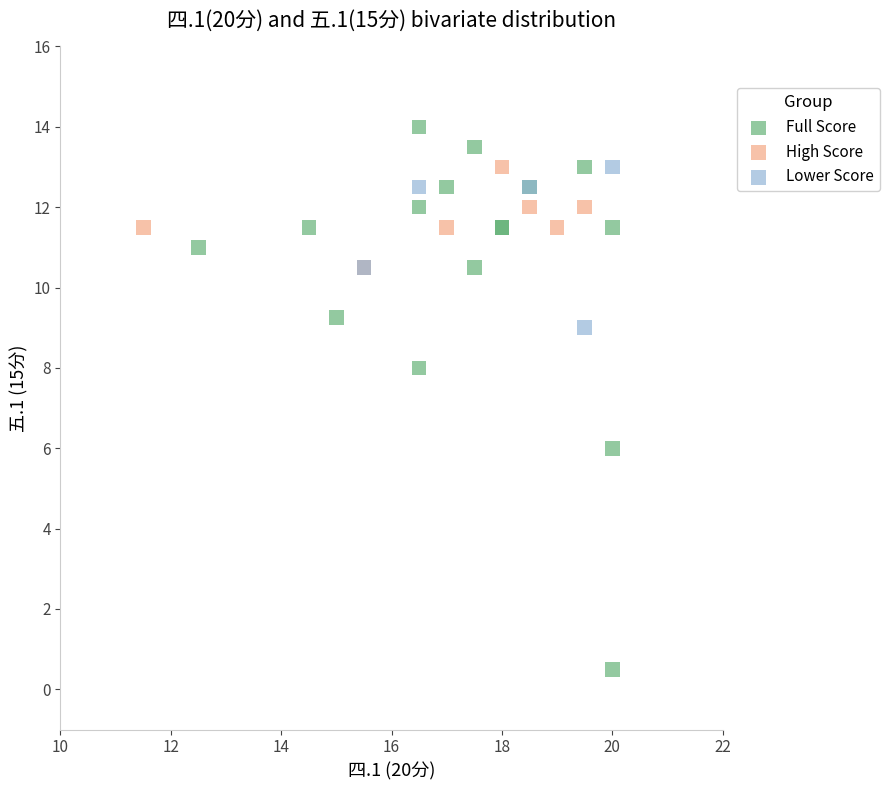

Which series contains the lowest Y value?

Full Score